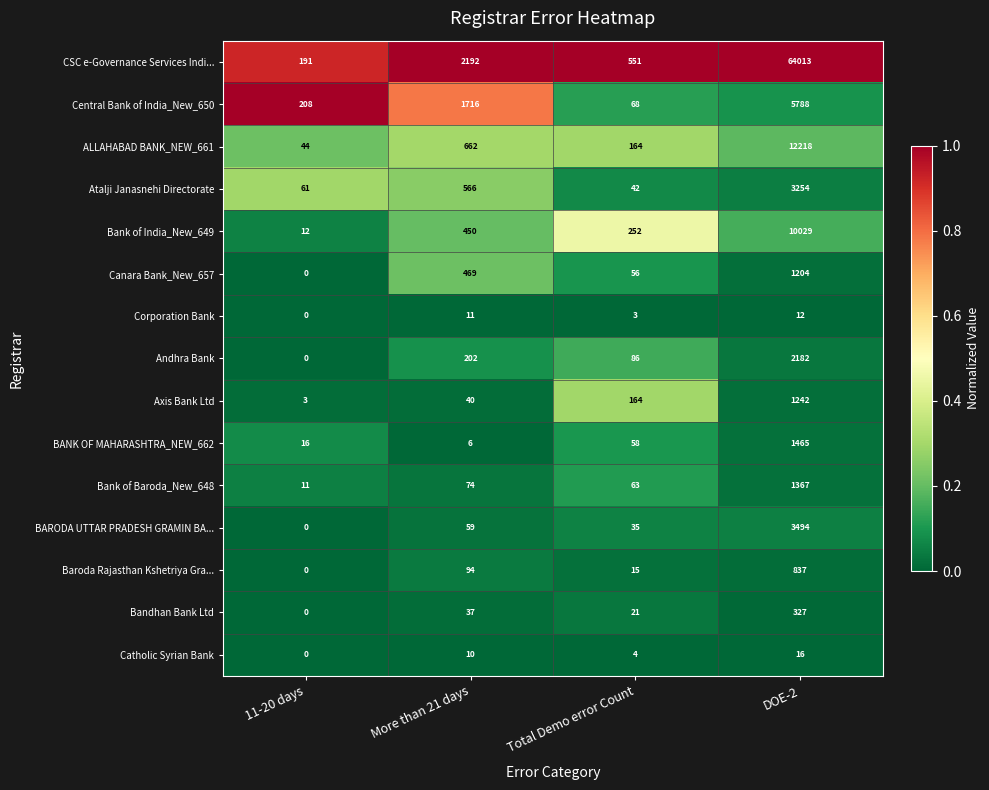

What is the difference between the maximum and minimum values in the CSC e-Governance Services Indi... series?

63822